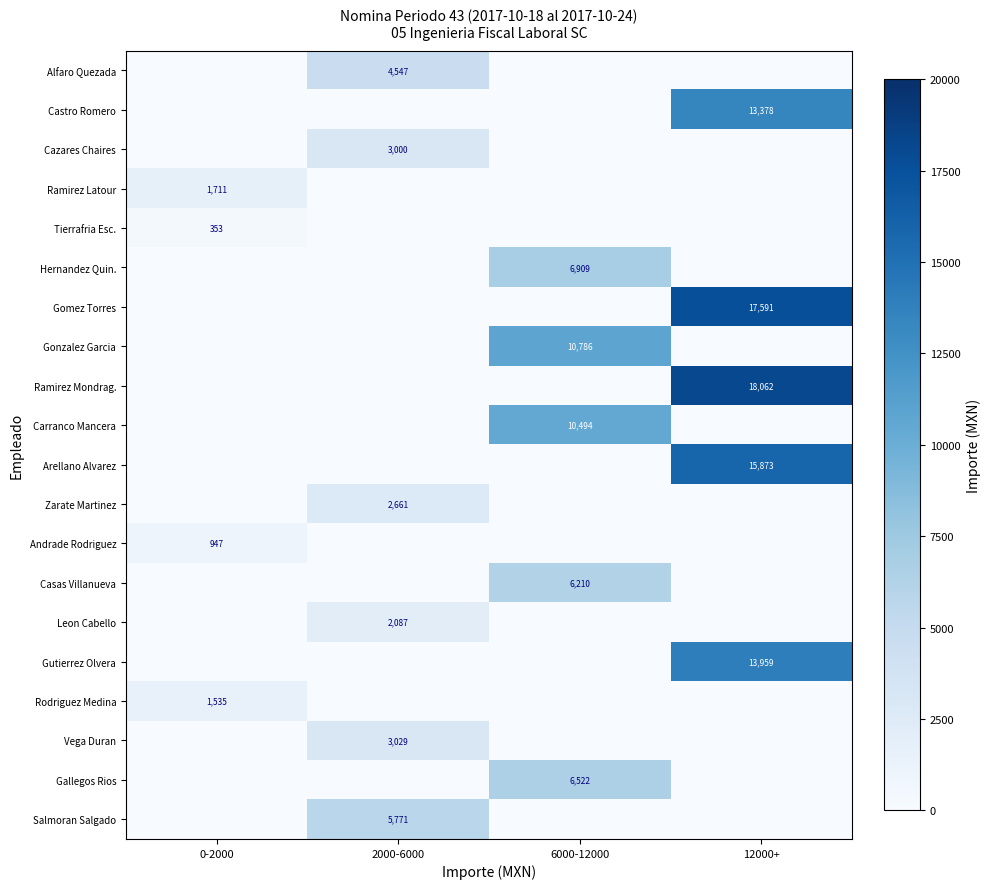

The Andrade Rodriguez series shows 947 at 0-2000. True or false?

True